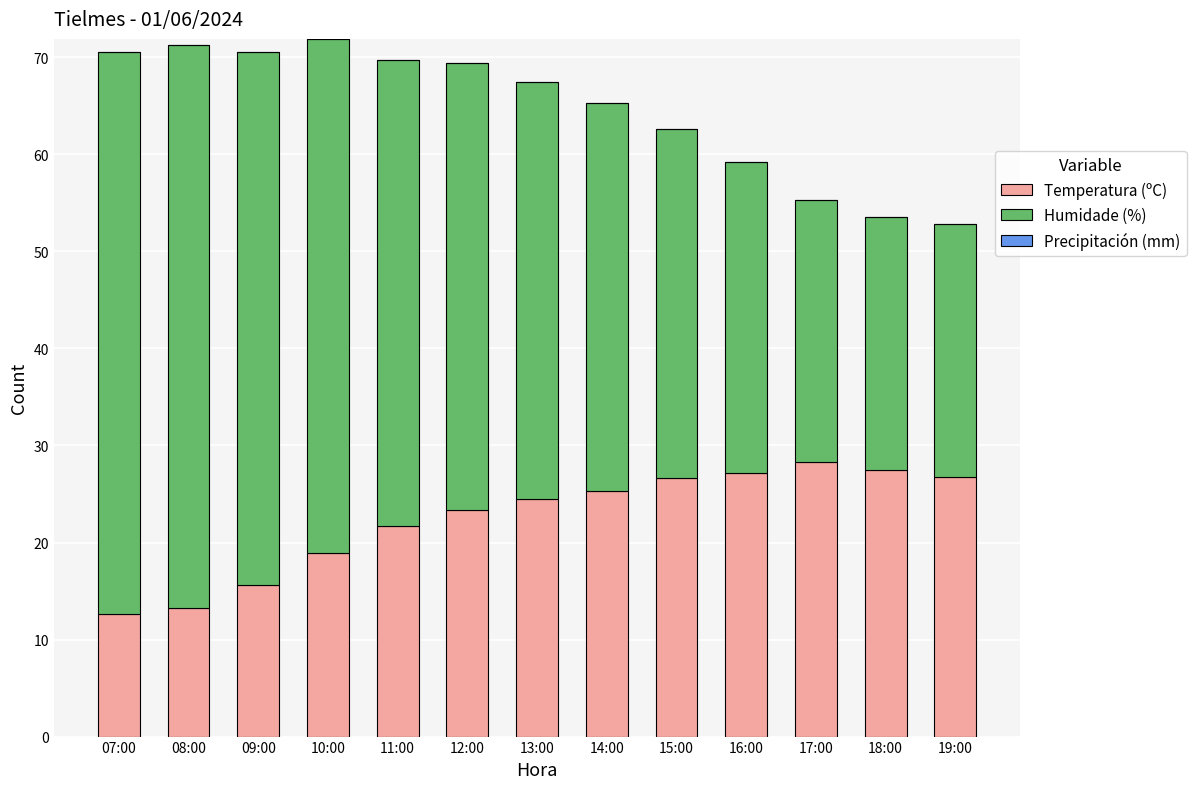

How many distinct data groups are displayed?

2